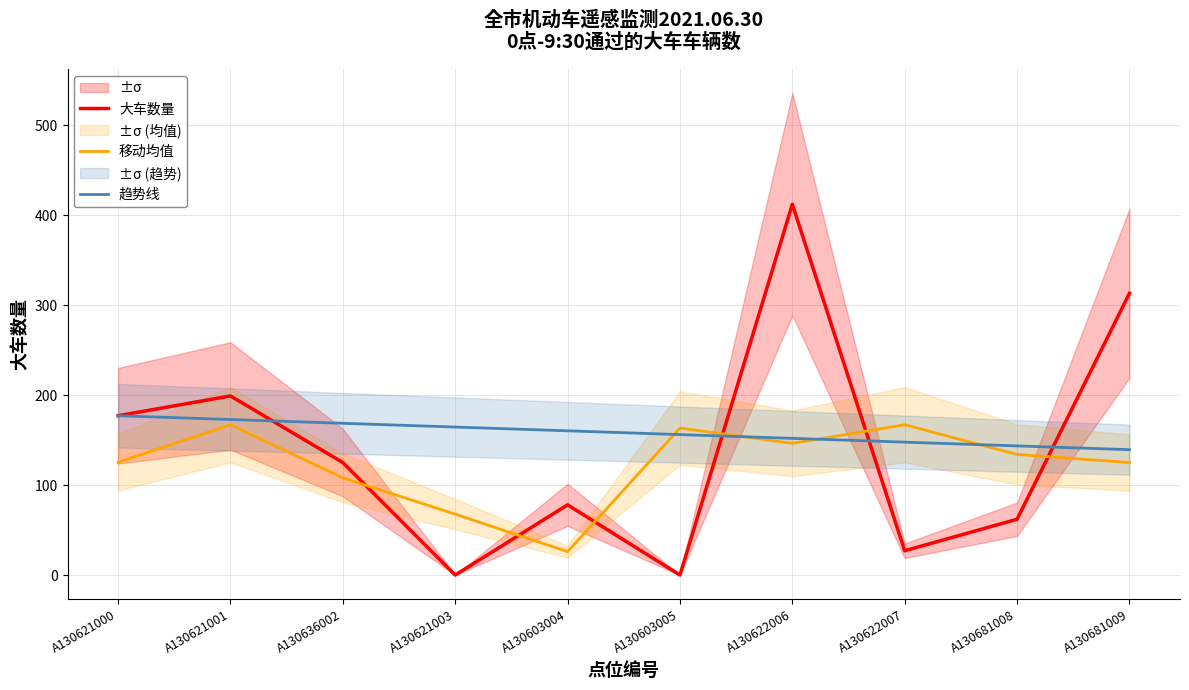

What is the total value across all series at A130636002?

401.6